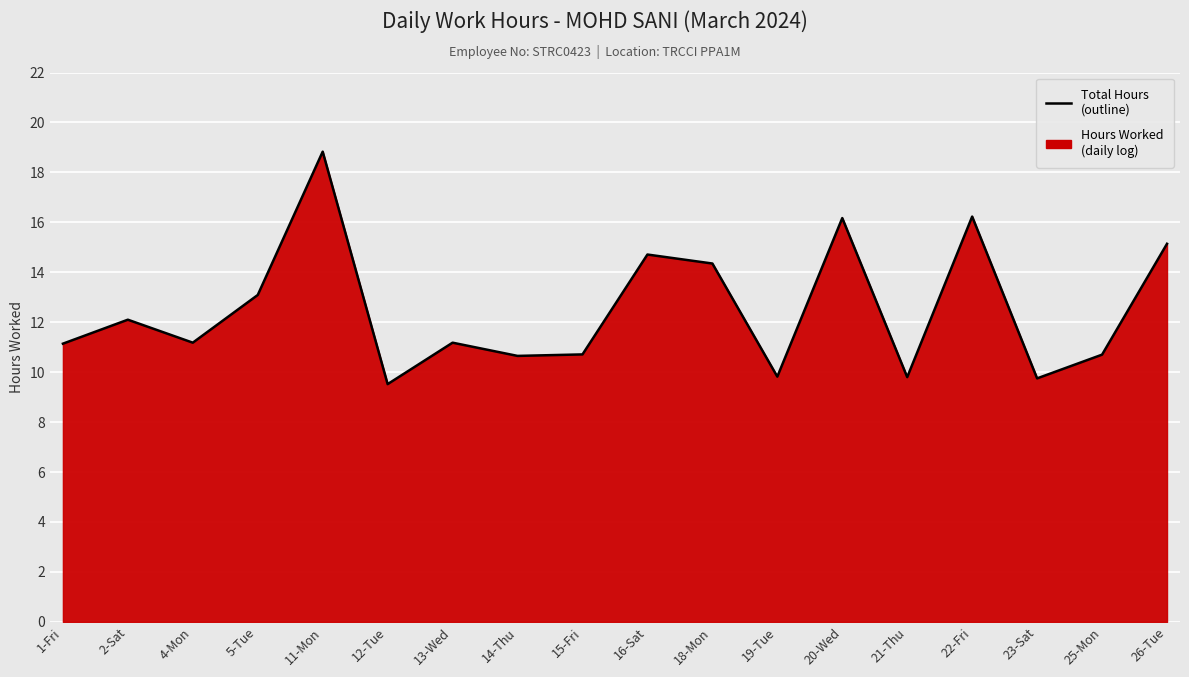

Reading left to right, extract all data points from this chart.

11.1	12.1	11.2	13.1	18.8	9.5	11.2	10.7	10.7	14.7	14.3	9.8	16.2	9.8	16.2	9.8	10.7	15.1